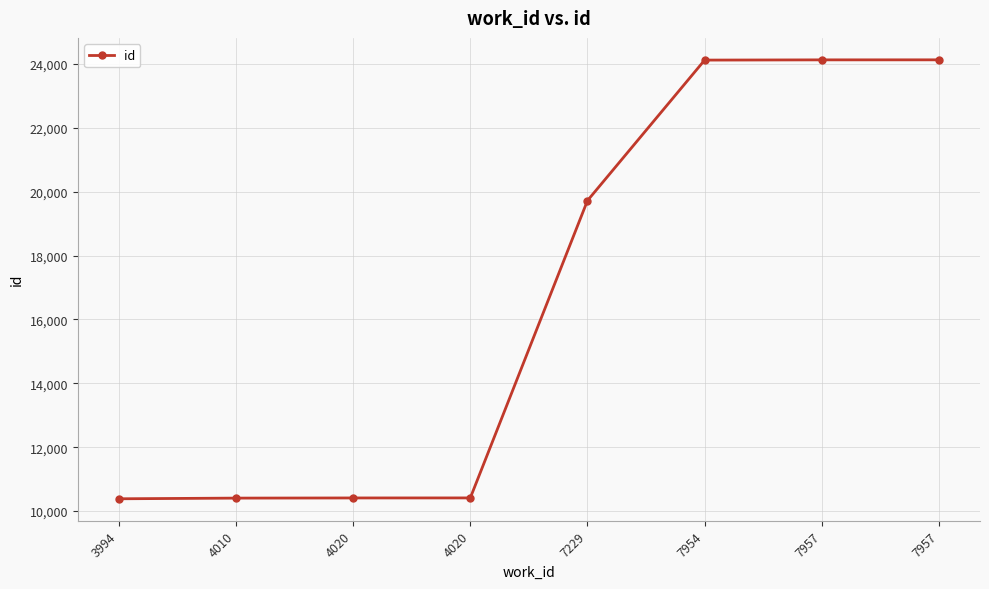

Count the number of categories in the chart.

8